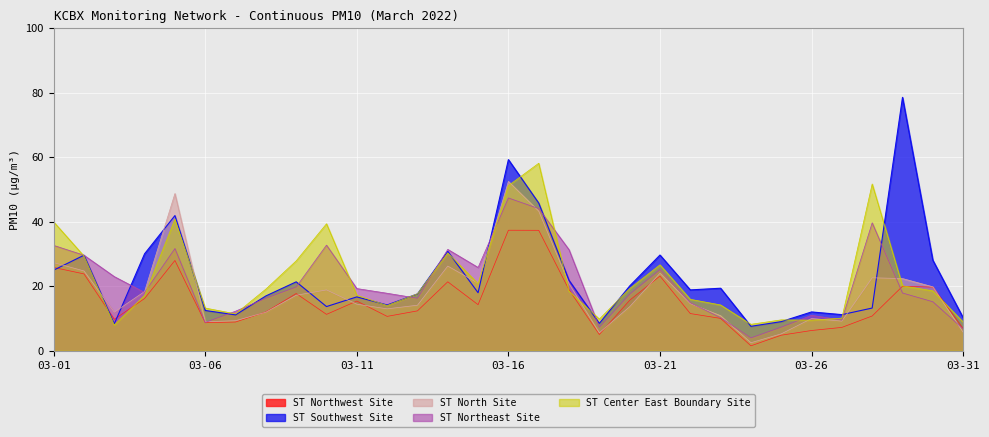

Reading left to right, extract all data points from this chart.

ST Northwest Site: 25.8	23.8	9.8	16.2	28.0	8.7	8.9	12.0	17.8	11.3	15.4	10.7	12.4	21.4	14.3	37.4	37.3	18.9	5.0	15.7	23.2	11.5	10.0	1.5	4.8	6.3	7.2	10.8	20.0	19.8	6.9
ST Southwest Site: 25.0	29.6	8.3	30.1	41.9	12.5	11.1	17.0	21.4	13.7	16.7	14.2	17.6	30.8	18.0	59.3	45.8	21.8	8.5	20.1	29.7	18.9	19.4	7.6	9.0	12.0	11.2	13.2	78.6	28.1	10.2
ST North Site: 27.3	24.8	12.0	18.4	48.8	9.0	9.3	12.0	17.2	18.9	14.5	13.0	14.1	26.3	21.0	52.5	43.3	20.8	5.6	13.7	24.0	14.6	10.9	2.5	5.2	10.0	9.2	22.6	22.4	19.8	5.8
ST Northeast Site: 32.7	29.6	23.0	18.1	31.7	8.8	12.3	16.3	19.8	32.8	19.3	17.8	16.3	31.4	25.8	47.4	44.1	31.3	7.3	17.5	25.2	14.9	10.2	4.0	7.3	11.0	9.5	39.7	17.9	15.2	6.8
ST Center East Boundary Site: 40.0	29.4	8.0	17.2	40.8	13.2	11.5	19.1	27.9	39.4	17.2	14.0	17.7	30.3	20.8	51.2	58.1	18.5	9.8	19.3	26.7	16.0	14.2	8.2	9.6	9.5	10.1	51.7	20.1	18.6	8.9